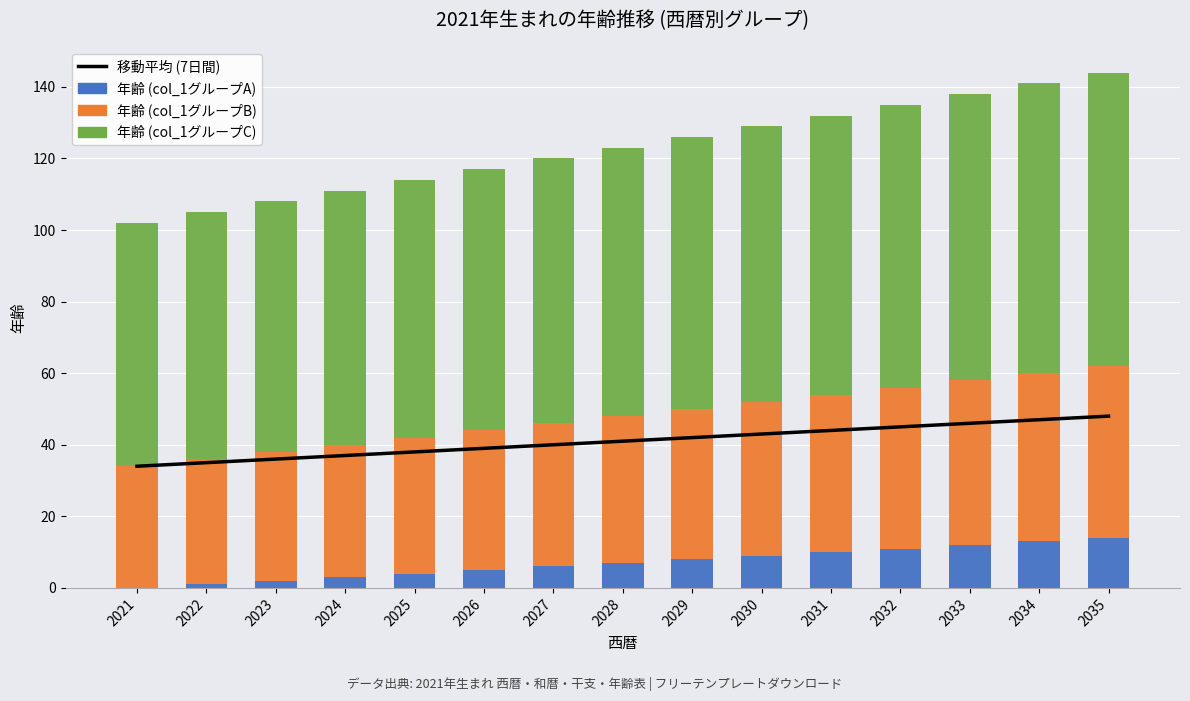

What is the value of the 年齢 (col_1グループC) bar at the 5th from the left?

72